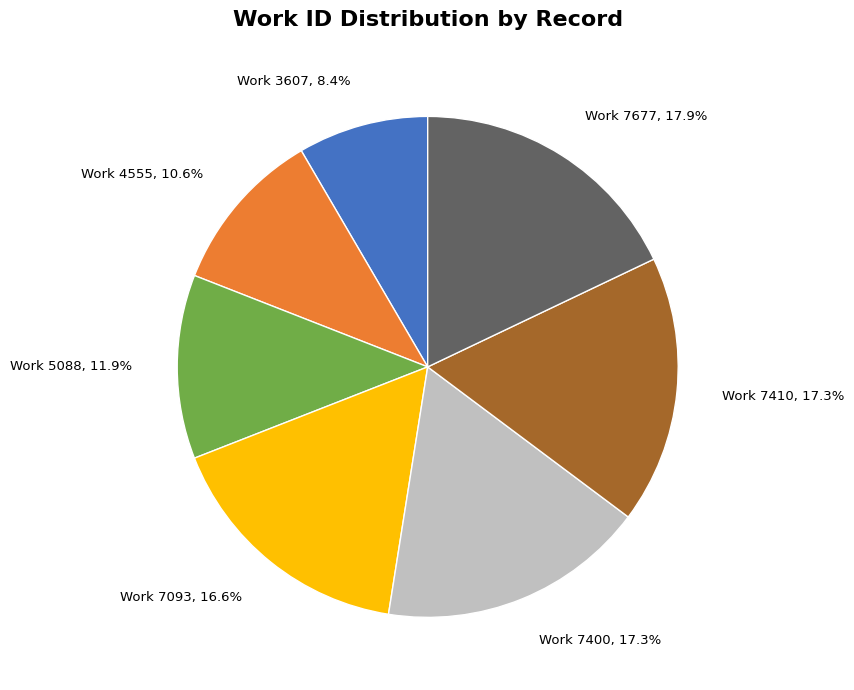

Does any single category account for the majority?

No